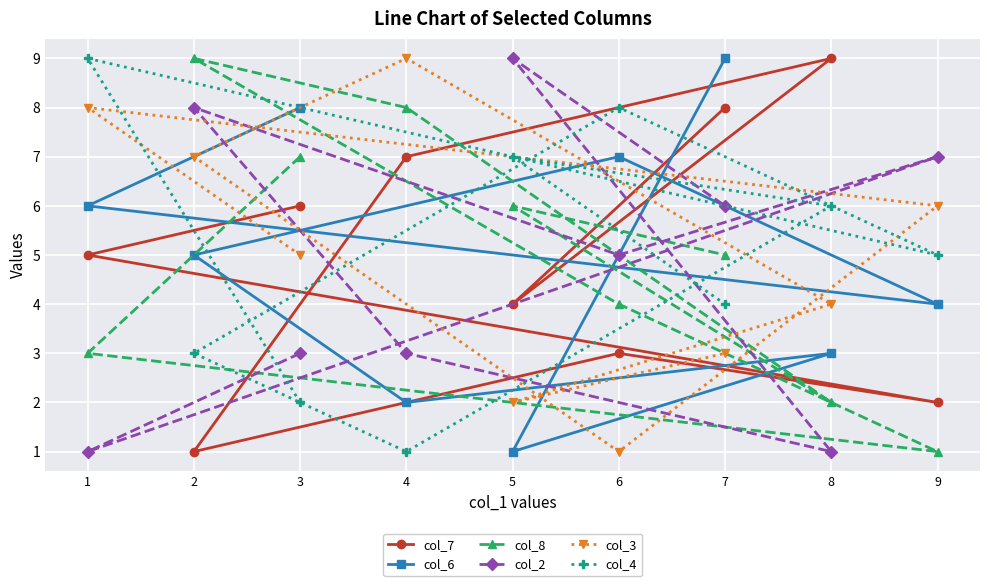

In col_2, how many points are higher than both neighbors (excluding endpoints)?

3